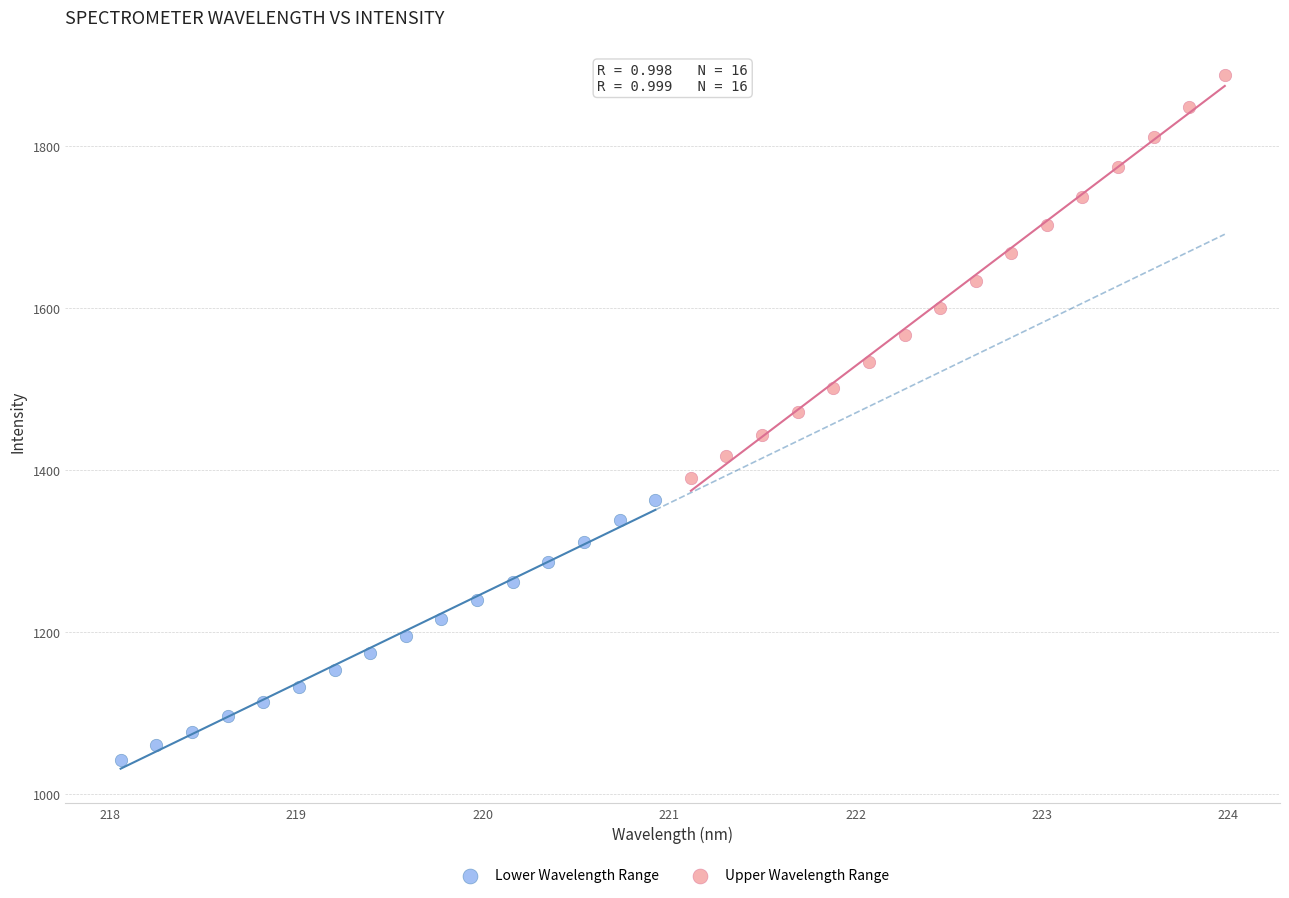

Which series has the largest Y range (max minus min)?

Upper Wavelength Range